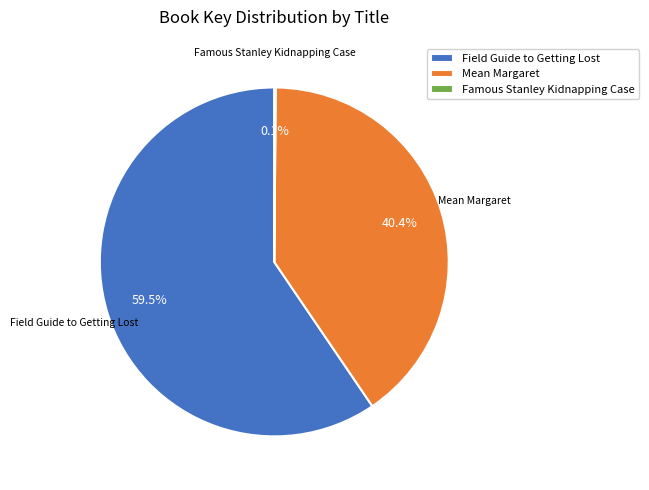

What is the ratio of the value at Field Guide to Getting Lost to the value at Mean Margaret?

1.5